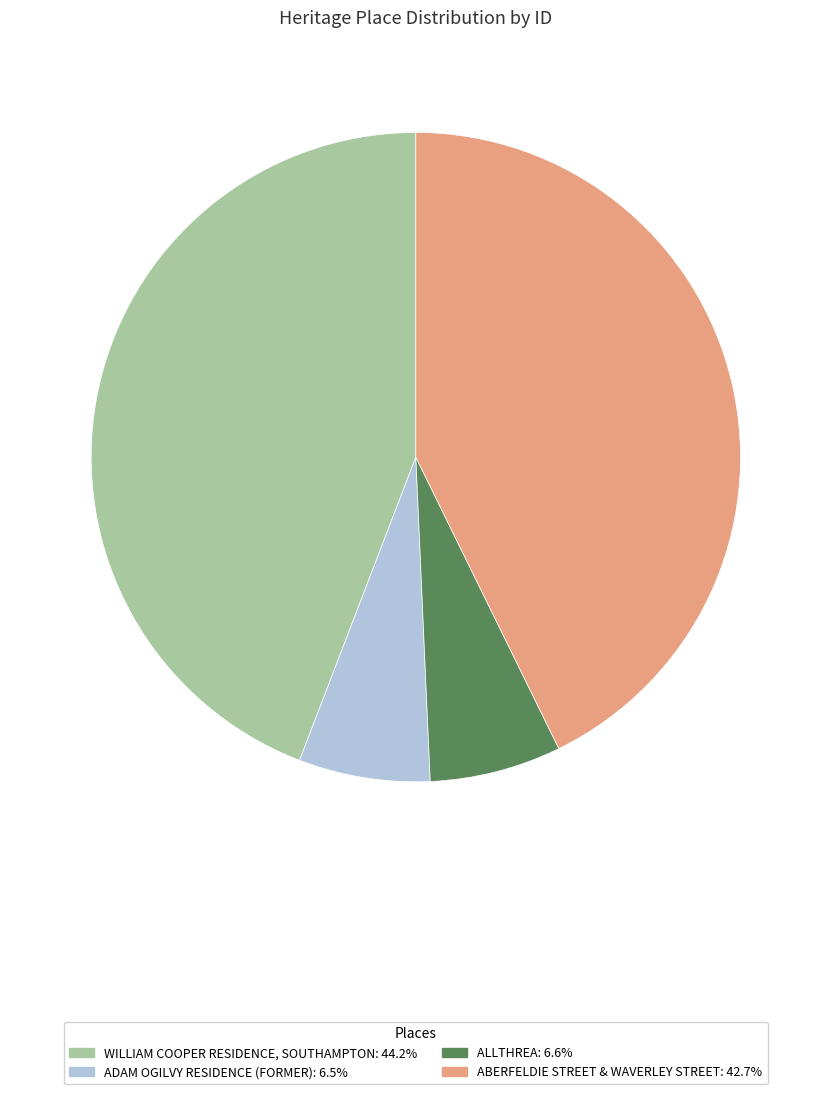

Is the sum of ALLTHREA: 6.6% and WILLIAM COOPER RESIDENCE, SOUTHAMPTON: 44.2% greater than half?

Yes